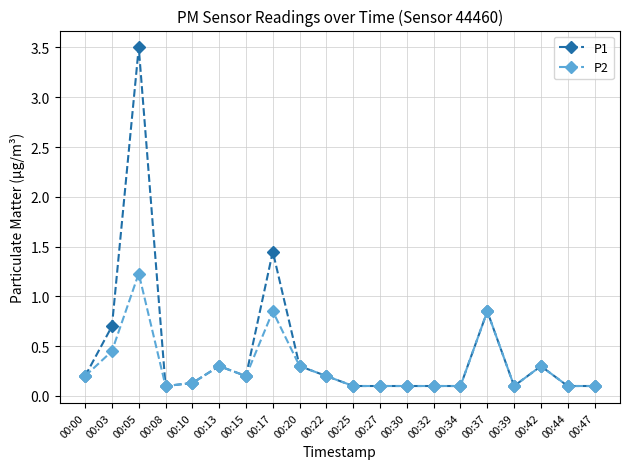

At which category does P1 reach its first local peak?

00:05